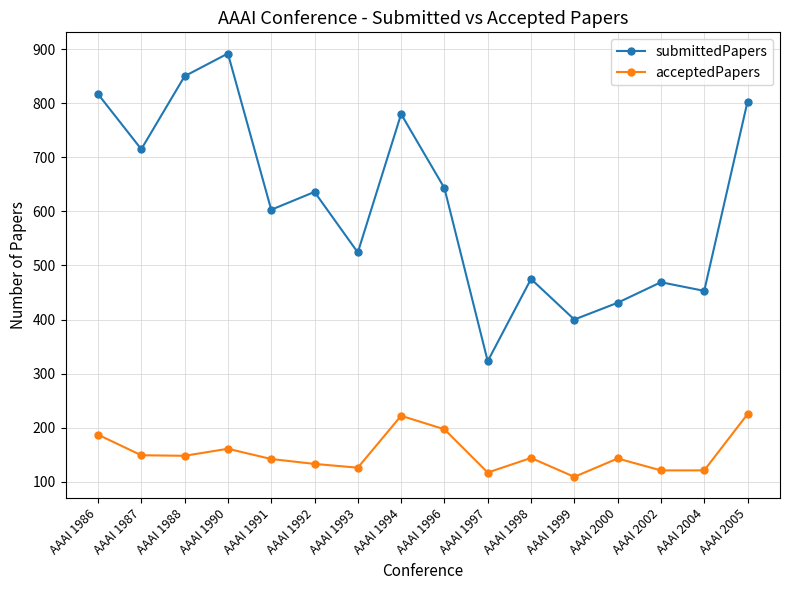

Where is acceptedPapers nearest to the value 167?

AAAI 1990